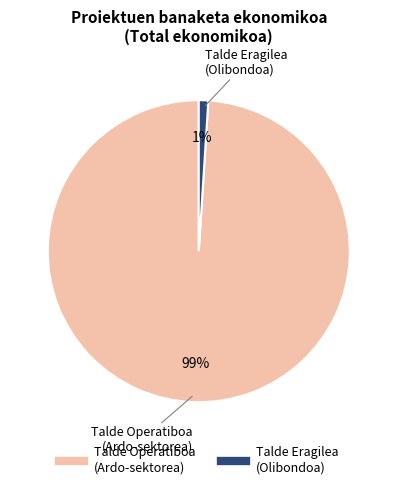

To the nearest percent, what is the difference between the largest and smallest slice percentages?

98%